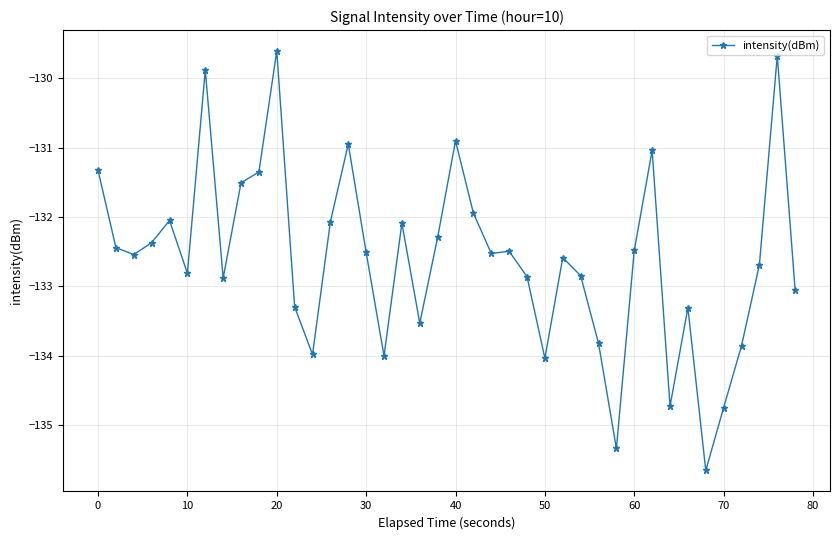

What is the minimum value shown in the chart?

-135.6